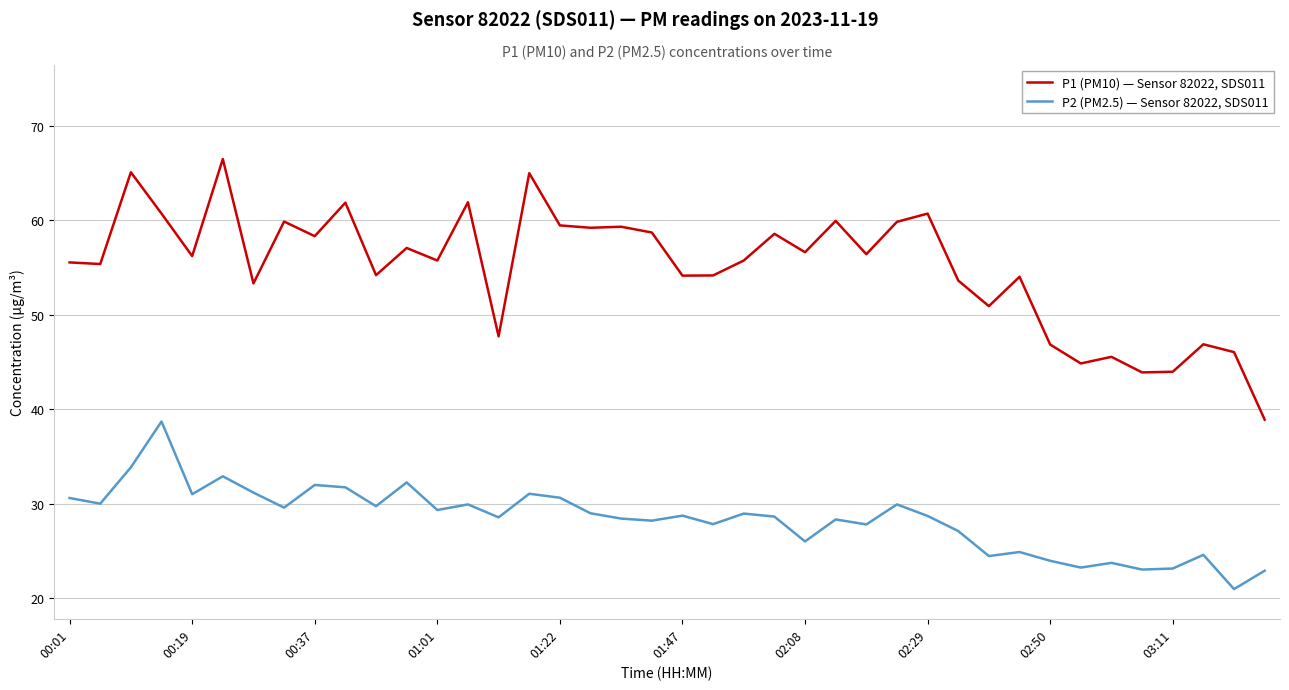

What is the maximum value shown in the chart?

66.5